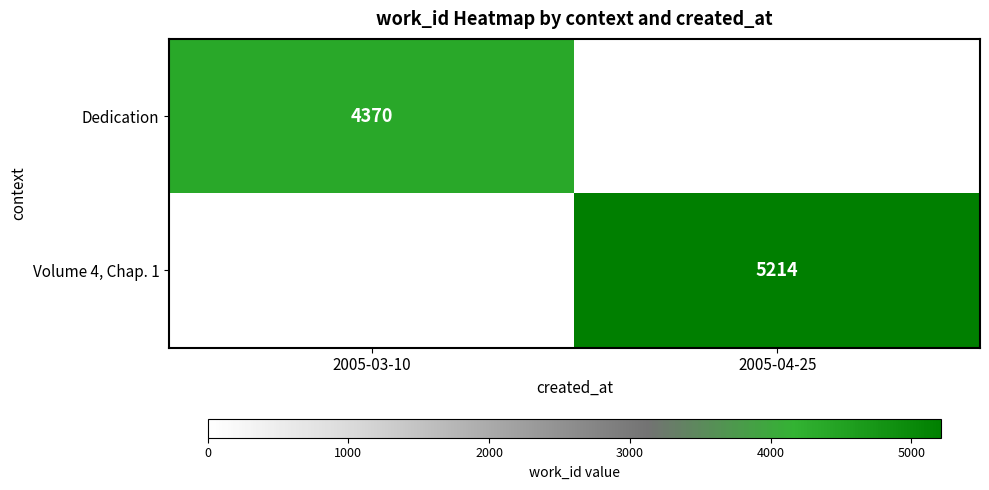

True or false: Dedication has a value of 2563 at 2005-03-10.

False